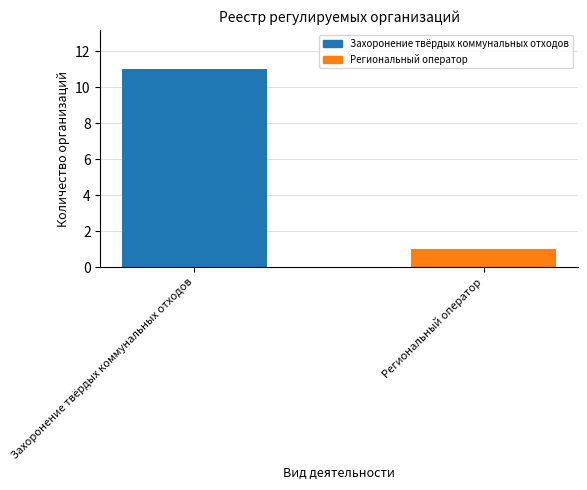

List the labels in order of value, smallest first.

Региональный оператор, Захоронение твёрдых коммунальных отходов